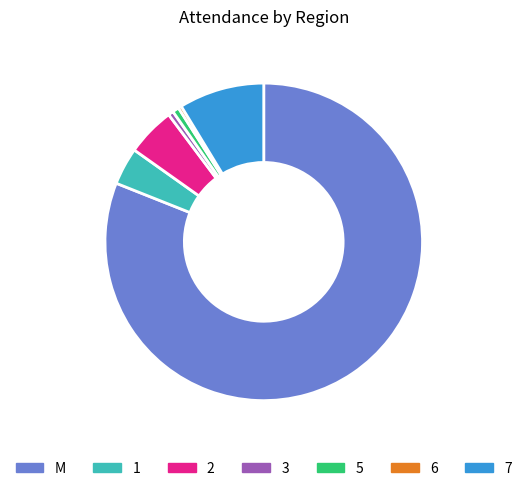

Does M account for over 50% of the chart?

Yes